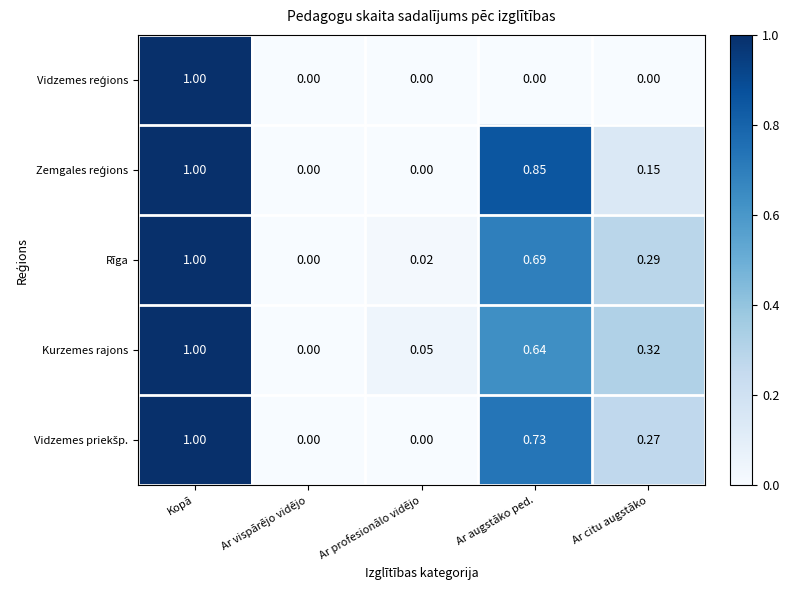

At which label is Kurzemes rajons closest to 0?

Ar vispārējo vidējo